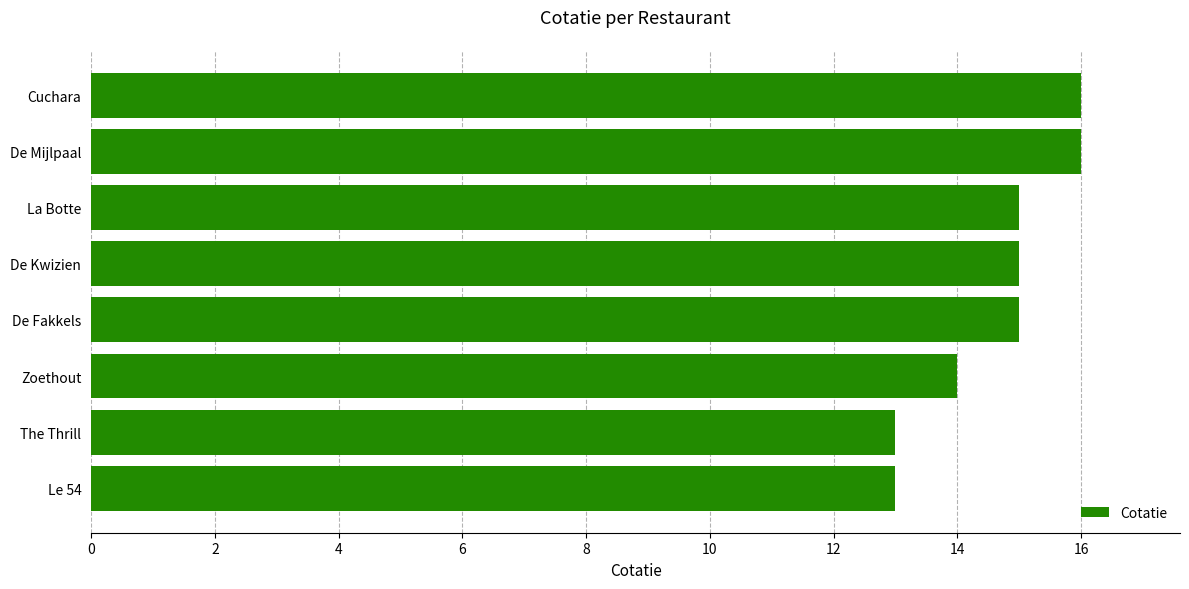

How many data points does each series have?

8